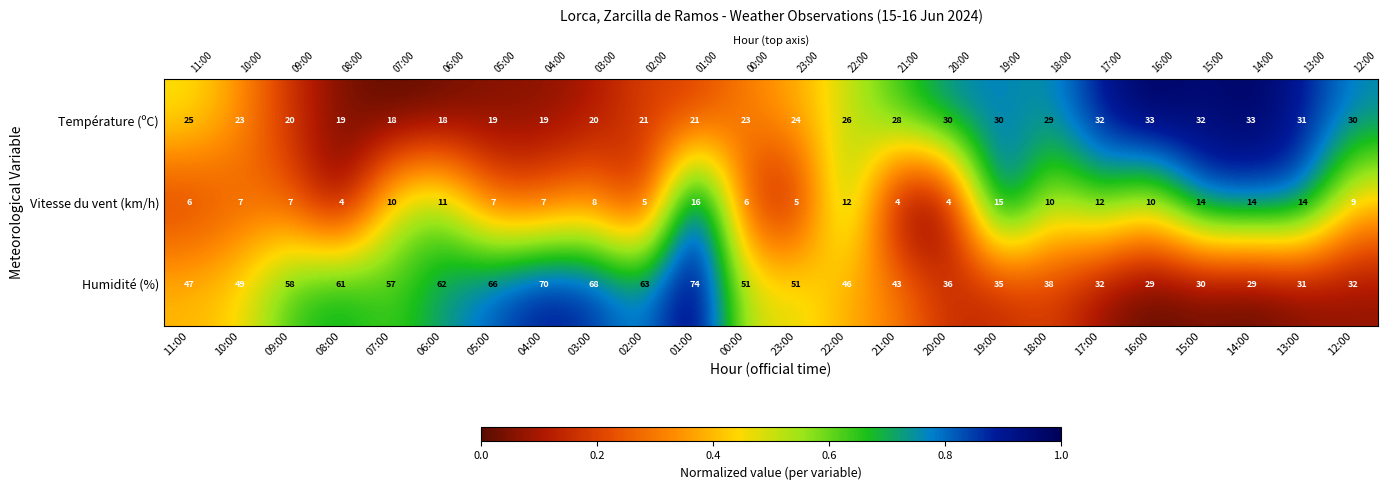

At which label is Température (ºC) closest to 0?

07:00